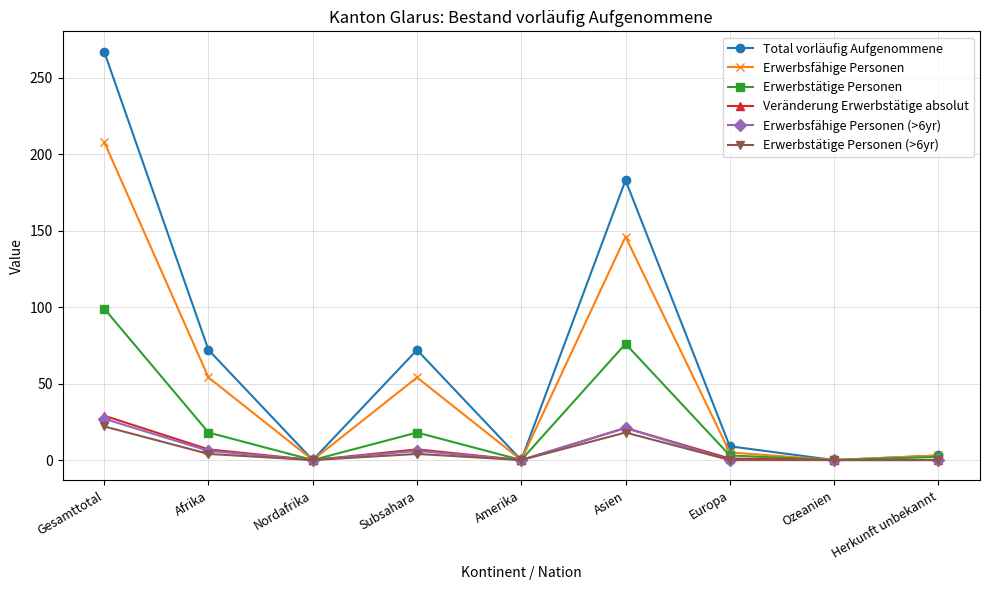

Between Afrika and Ozeanien, which series saw the biggest shift?

Total vorläufig Aufgenommene